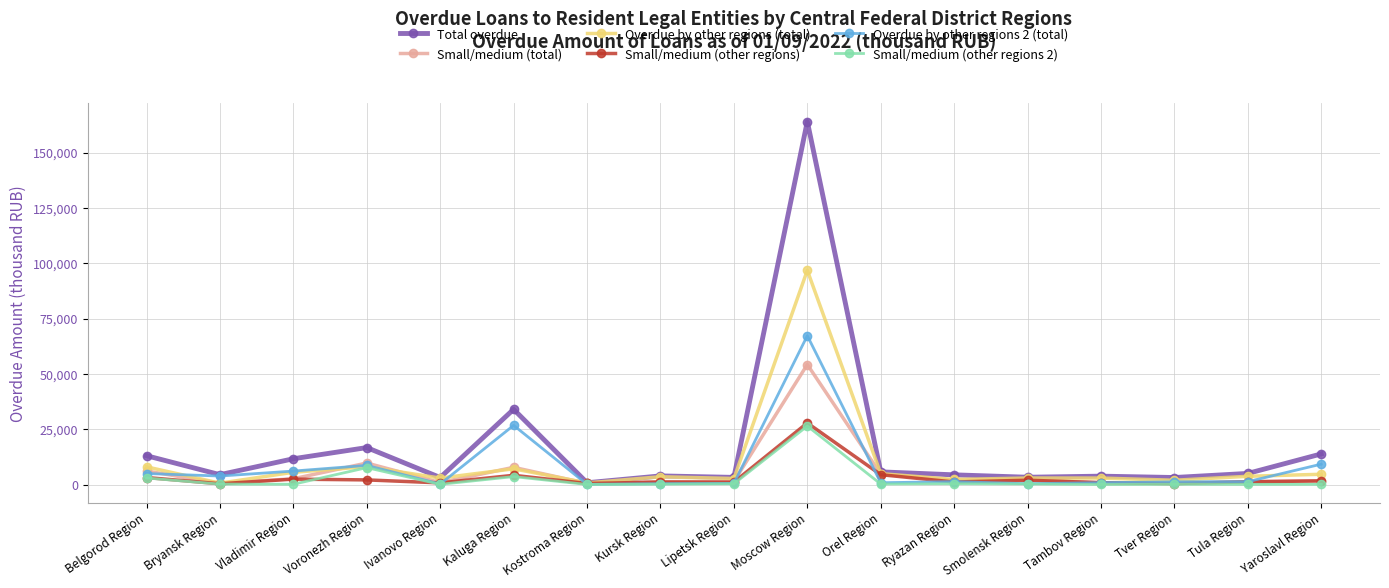

At which label does Total overdue first exceed 4447?

Belgorod Region